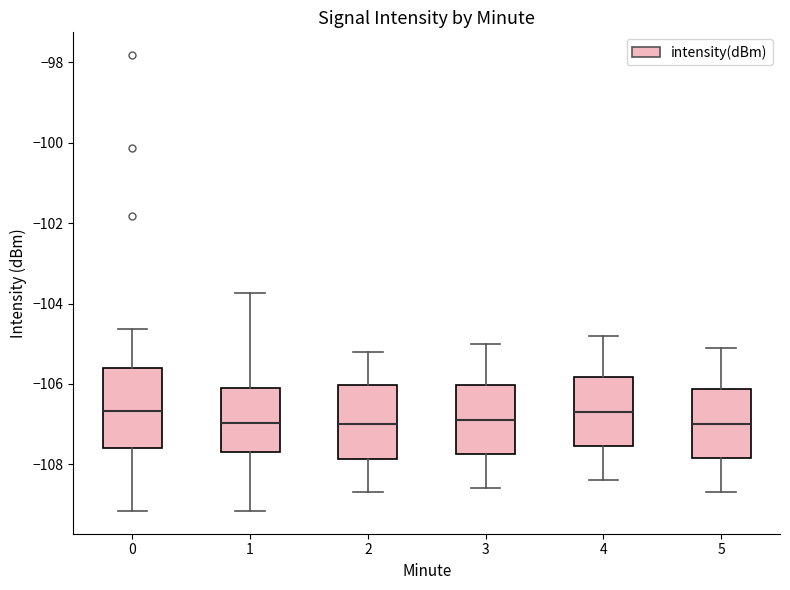

Where is the lower edge of the box at x = 5 on the y-axis? The values are not printed on the chart, so give them approximately, as read against the axis.

-107.8